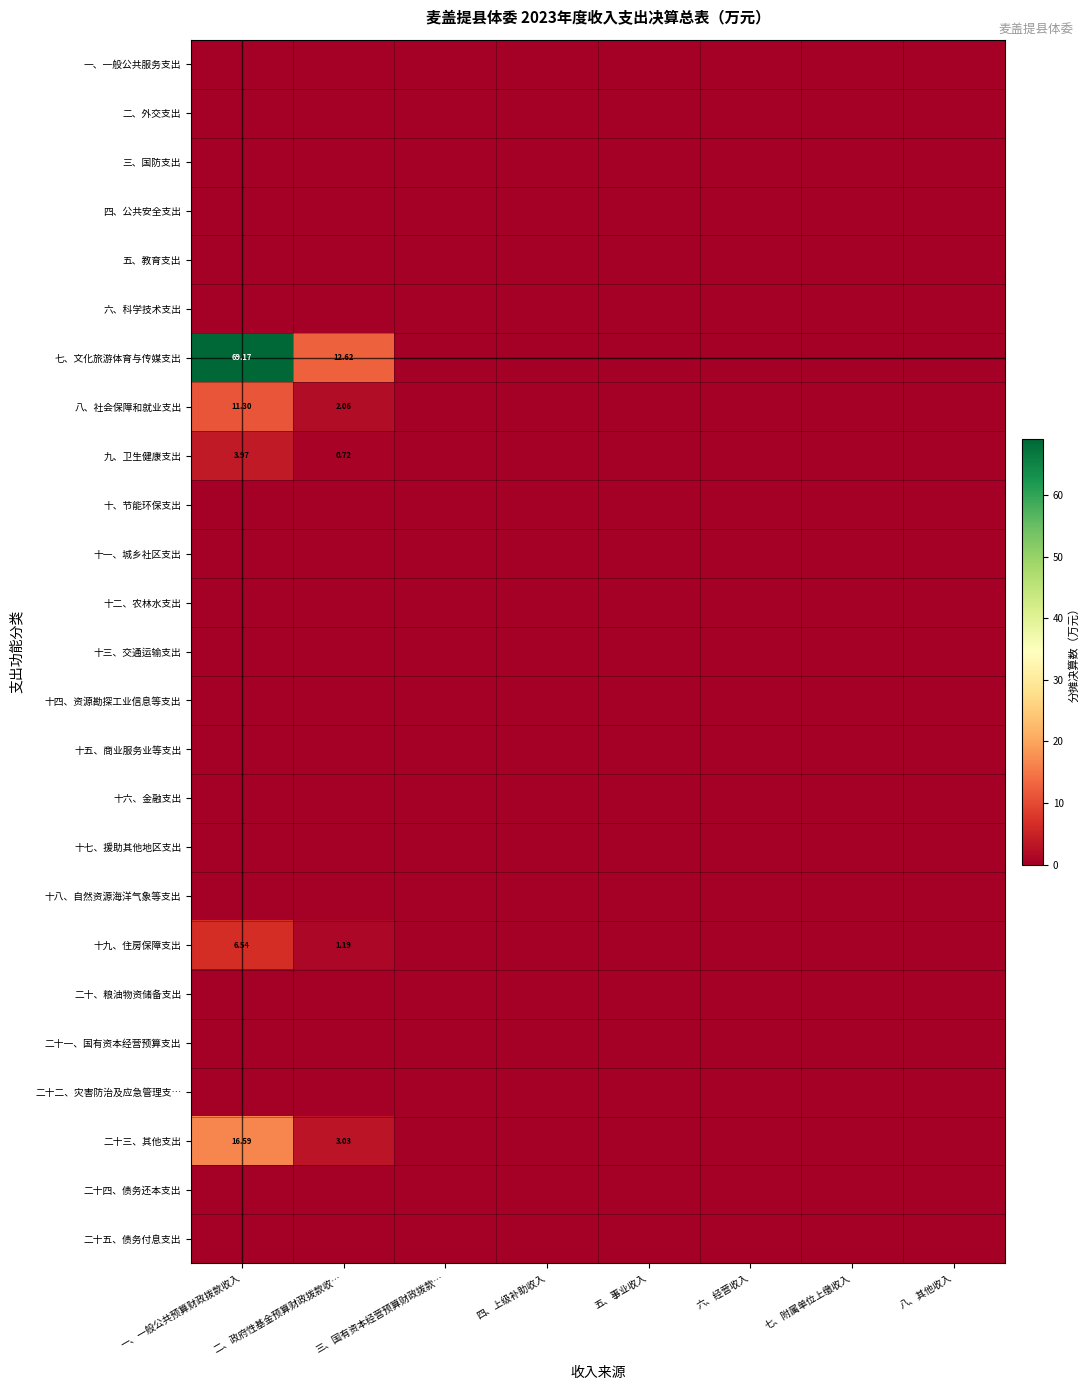

Is it true that 十五、商业服务业等支出 equals 0.0 at 五、事业收入?

True